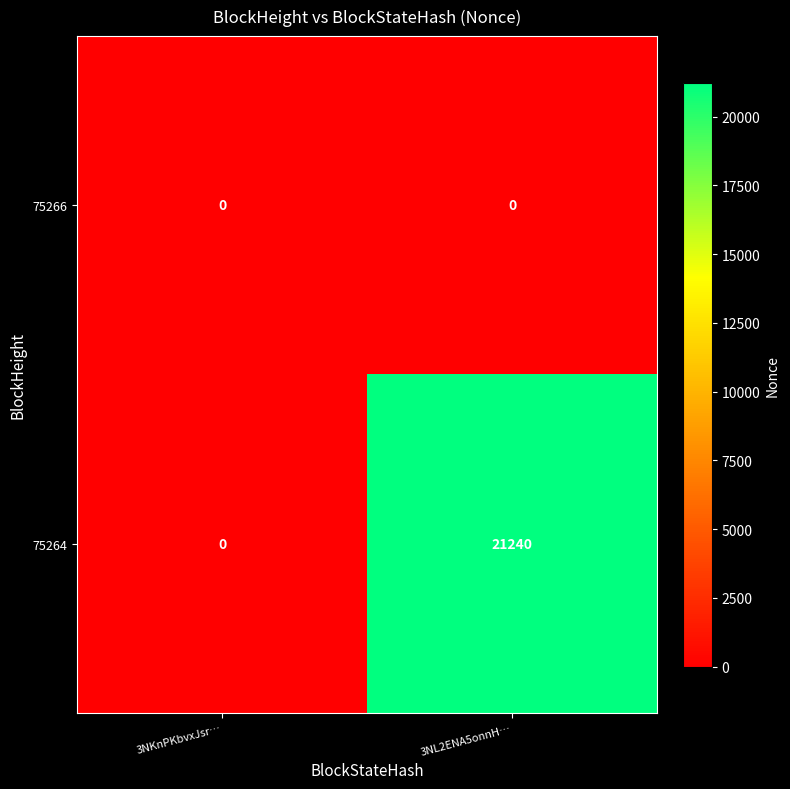

Between 3NKnPKbvxJsr… and 3NL2ENA5onnH…, which series saw the biggest shift?

75264